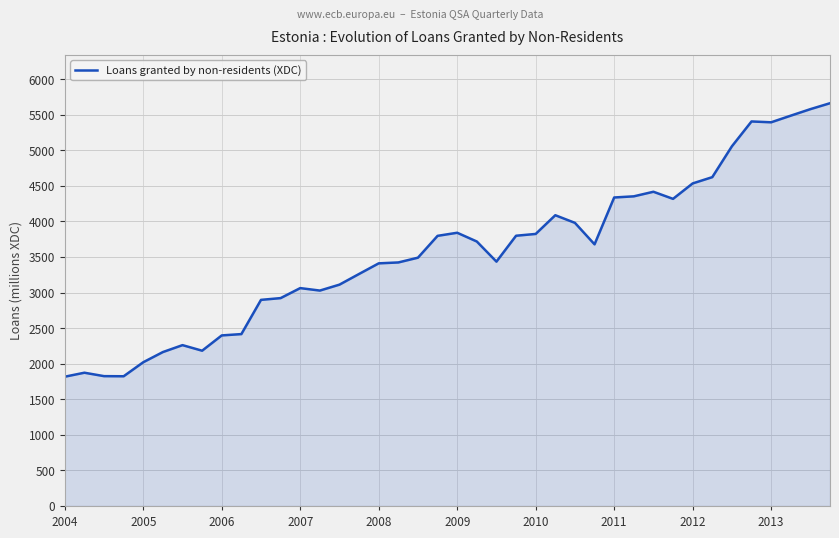

What is the greatest value displayed?

5660.6